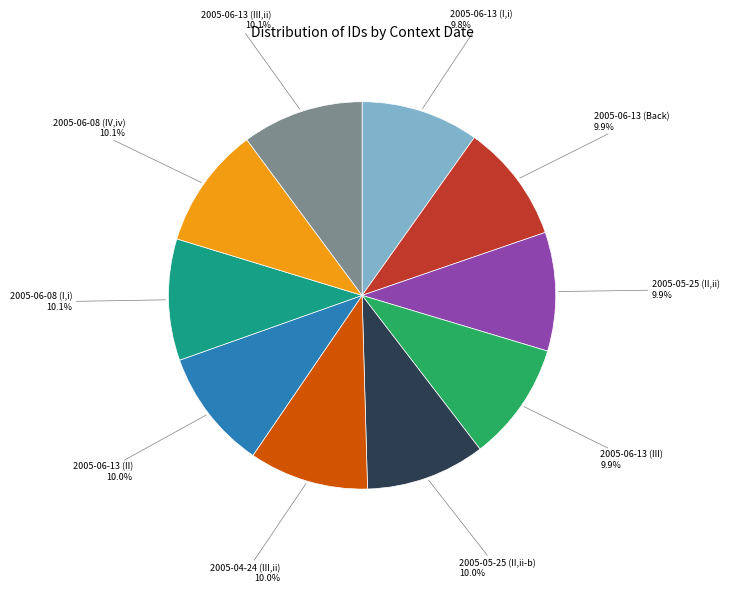

How many slices are in this pie chart?

10